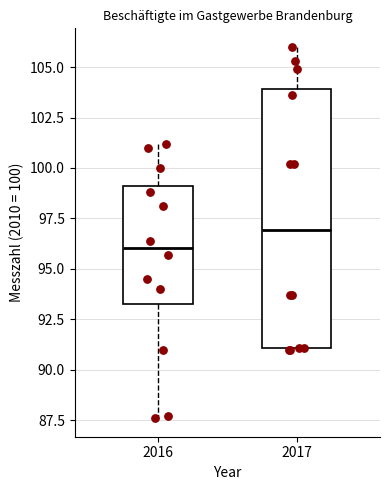

Reading left to right, transcribe this box plot: for each box, give where its median line is, the range the box spans, and where its two whiskers end, as read against the y-axis. The values are not printed on the chart, so give them approximately, as read against the axis.

2016: median 96.0, box 93.5 to 99.0, whiskers 87.5 to 101.0
2017: median 97.0, box 91.0 to 104.0, whiskers 91.0 to 106.0